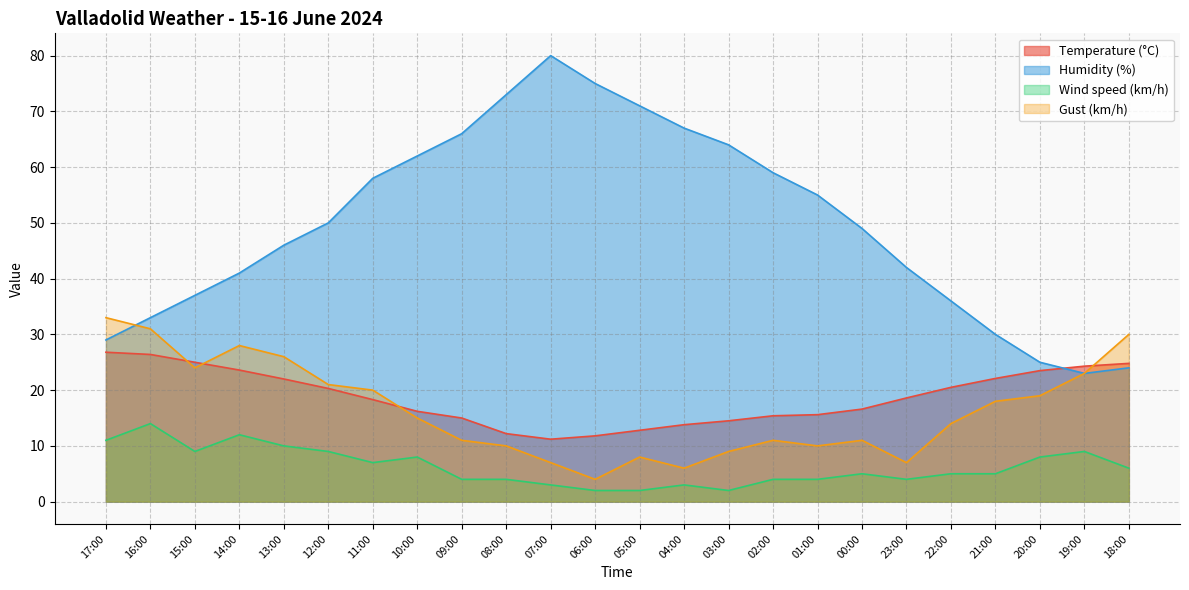

What is the label of the 19th point from the left?

23:00